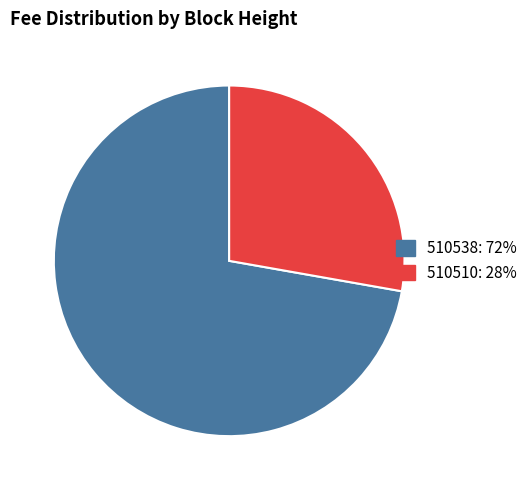

Is it true that 510510 is 36% of the pie?

False